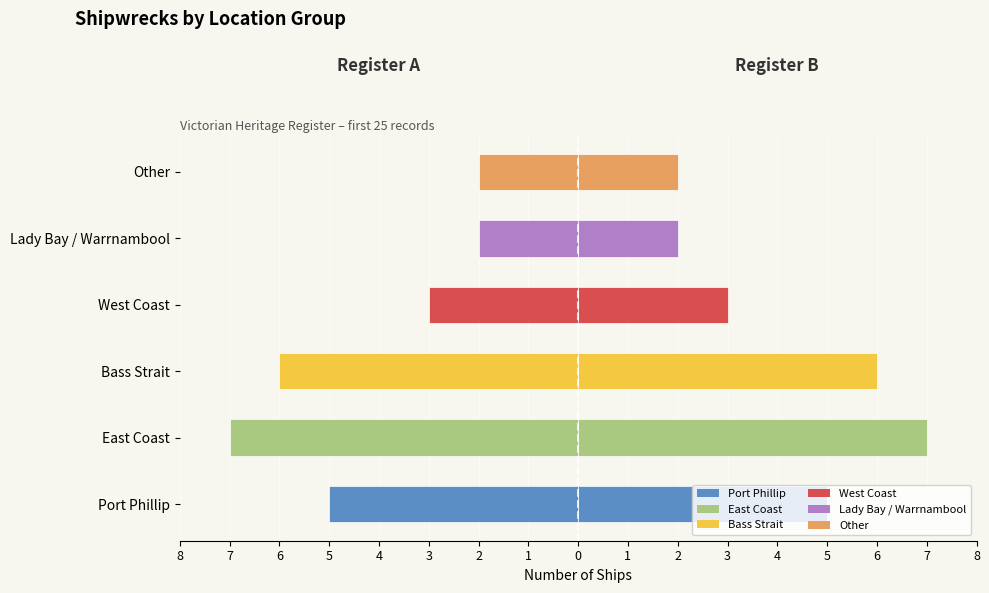

What is the spread (max minus min) of values at Other?

4